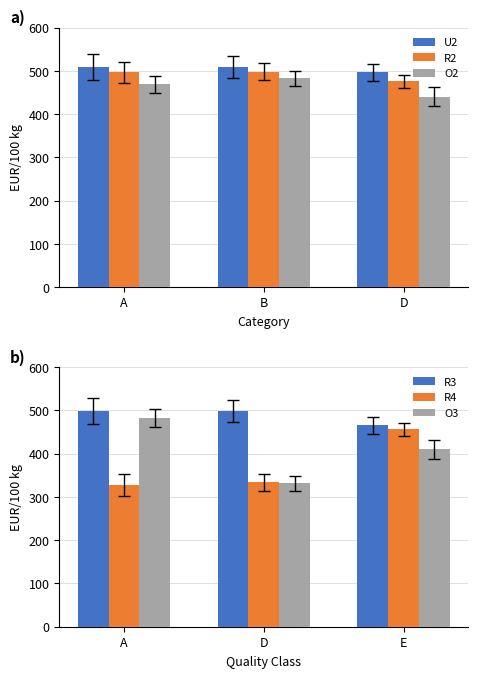

Between D and A, which is larger?

A